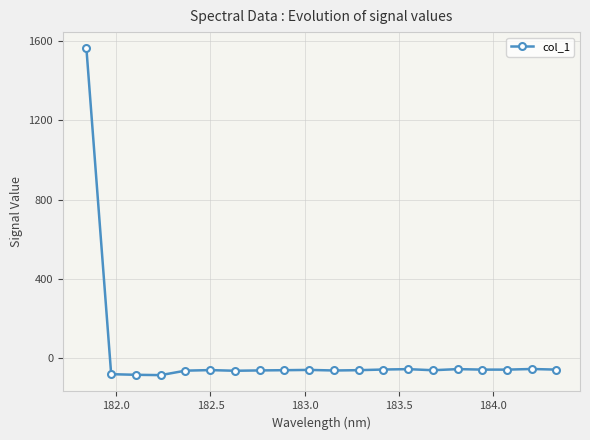

What is the difference between the maximum and minimum values?

1648.1